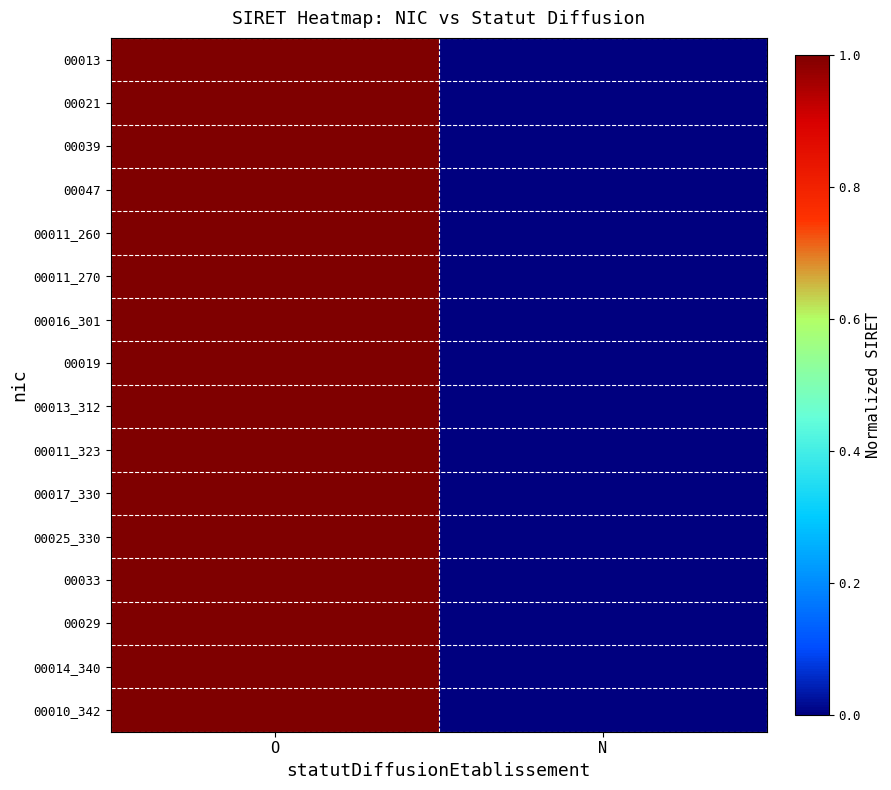

Reading left to right, list all the values displayed in this chart.

00013: O=1	N=0
00021: O=1	N=0
00039: O=1	N=0
00047: O=1	N=0
00011_260: O=1	N=0
00011_270: O=1	N=0
00016_301: O=1	N=0
00019: O=1	N=0
00013_312: O=1	N=0
00011_323: O=1	N=0
00017_330: O=1	N=0
00025_330: O=1	N=0
00033: O=1	N=0
00029: O=1	N=0
00014_340: O=1	N=0
00010_342: O=1	N=0